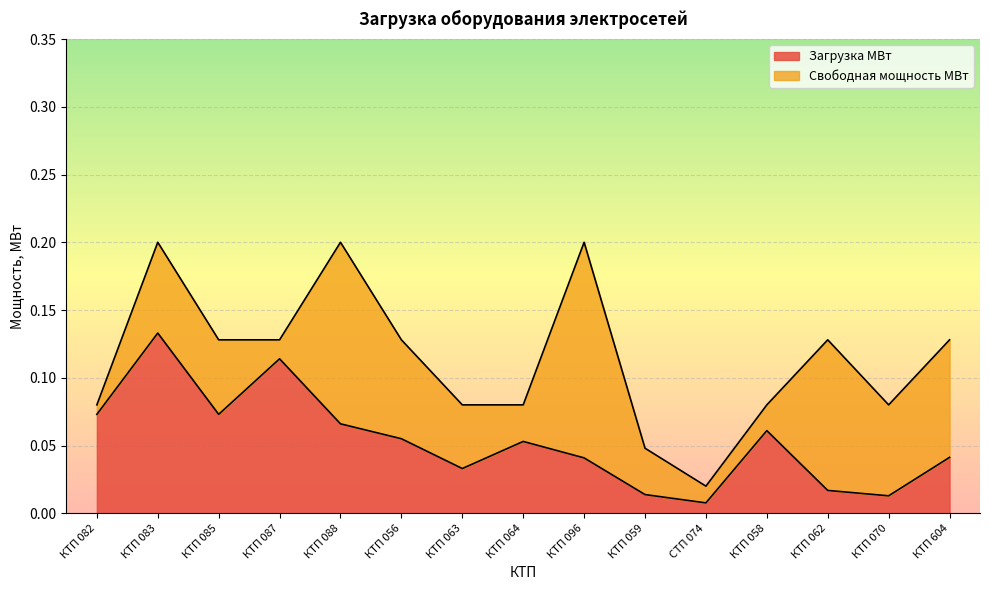

What is the label of the 11th point from the left?

СТП 074